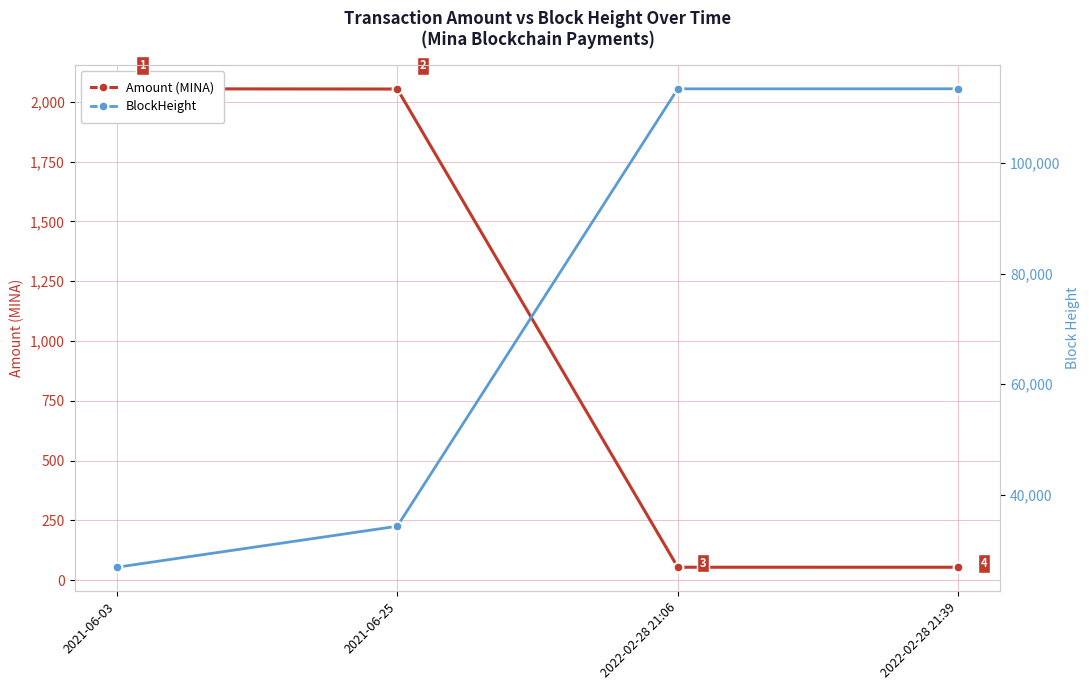

What is the value of the Amount (MINA) point at the 4th from the left?

54.3